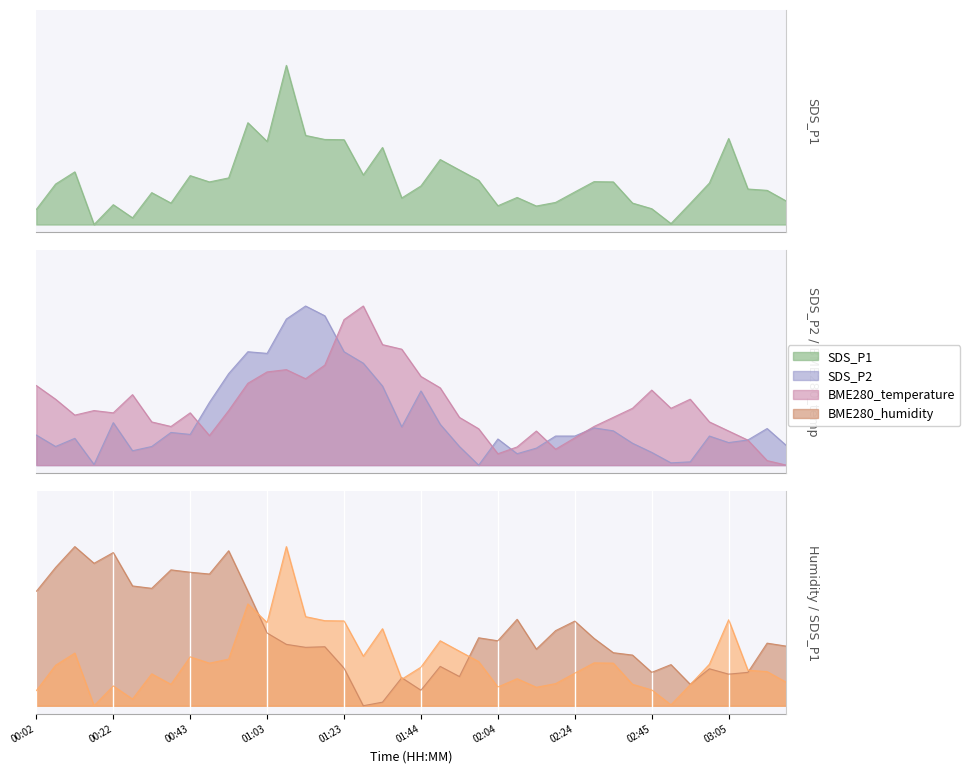

Reading right to left, transcribe all the data shown in this chart.

SDS_P1: 03:20=0.1	03:15=0.2	03:10=0.2	03:05=0.5	03:00=0.3	02:55=0.1	02:50=0.0	02:45=0.1	02:40=0.1	02:35=0.3	02:30=0.3	02:24=0.2	02:19=0.1	02:14=0.1	02:09=0.2	02:04=0.1	01:59=0.3	01:54=0.3	01:49=0.4	01:44=0.2	01:39=0.2	01:34=0.5	01:29=0.3	01:23=0.5	01:18=0.5	01:13=0.6	01:08=1.0	01:03=0.5	00:58=0.6	00:53=0.3	00:48=0.3	00:43=0.3	00:38=0.1	00:33=0.2	00:28=0.0	00:22=0.1	00:17=0.0	00:12=0.3	00:07=0.3	00:02=0.1
SDS_P2: 03:20=0.1	03:15=0.2	03:10=0.2	03:05=0.1	03:00=0.2	02:55=0.0	02:50=0.0	02:45=0.1	02:40=0.1	02:35=0.2	02:30=0.2	02:24=0.2	02:19=0.2	02:14=0.1	02:09=0.1	02:04=0.2	01:59=0.0	01:54=0.1	01:49=0.3	01:44=0.5	01:39=0.2	01:34=0.5	01:29=0.6	01:23=0.7	01:18=0.9	01:13=1.0	01:08=0.9	01:03=0.7	00:58=0.7	00:53=0.6	00:48=0.4	00:43=0.2	00:38=0.2	00:33=0.1	00:28=0.1	00:22=0.3	00:17=0.0	00:12=0.2	00:07=0.1	00:02=0.2
BME280_temperature: 03:20=0.0	03:15=0.0	03:10=0.2	03:05=0.2	03:00=0.3	02:55=0.4	02:50=0.4	02:45=0.5	02:40=0.4	02:35=0.3	02:30=0.2	02:24=0.2	02:19=0.1	02:14=0.2	02:09=0.1	02:04=0.1	01:59=0.2	01:54=0.3	01:49=0.5	01:44=0.6	01:39=0.7	01:34=0.8	01:29=1.0	01:23=0.9	01:18=0.6	01:13=0.5	01:08=0.6	01:03=0.6	00:58=0.5	00:53=0.3	00:48=0.2	00:43=0.3	00:38=0.2	00:33=0.3	00:28=0.4	00:22=0.3	00:17=0.3	00:12=0.3	00:07=0.4	00:02=0.5
BME280_humidity: 03:20=0.4	03:15=0.4	03:10=0.2	03:05=0.2	03:00=0.2	02:55=0.1	02:50=0.3	02:45=0.2	02:40=0.3	02:35=0.3	02:30=0.4	02:24=0.5	02:19=0.5	02:14=0.4	02:09=0.5	02:04=0.4	01:59=0.4	01:54=0.2	01:49=0.2	01:44=0.1	01:39=0.2	01:34=0.0	01:29=0.0	01:23=0.2	01:18=0.4	01:13=0.4	01:08=0.4	01:03=0.5	00:58=0.7	00:53=1.0	00:48=0.8	00:43=0.8	00:38=0.9	00:33=0.7	00:28=0.8	00:22=1.0	00:17=0.9	00:12=1.0	00:07=0.9	00:02=0.7